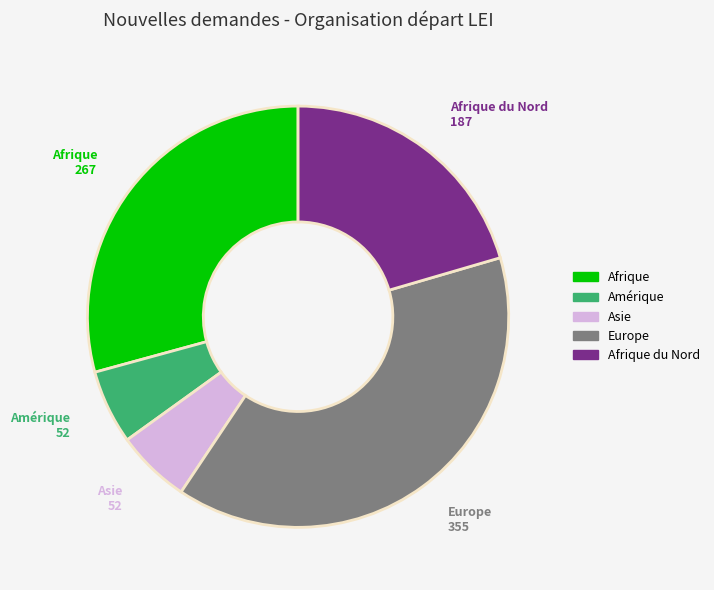

Is there any slice that represents more than half of the pie?

No